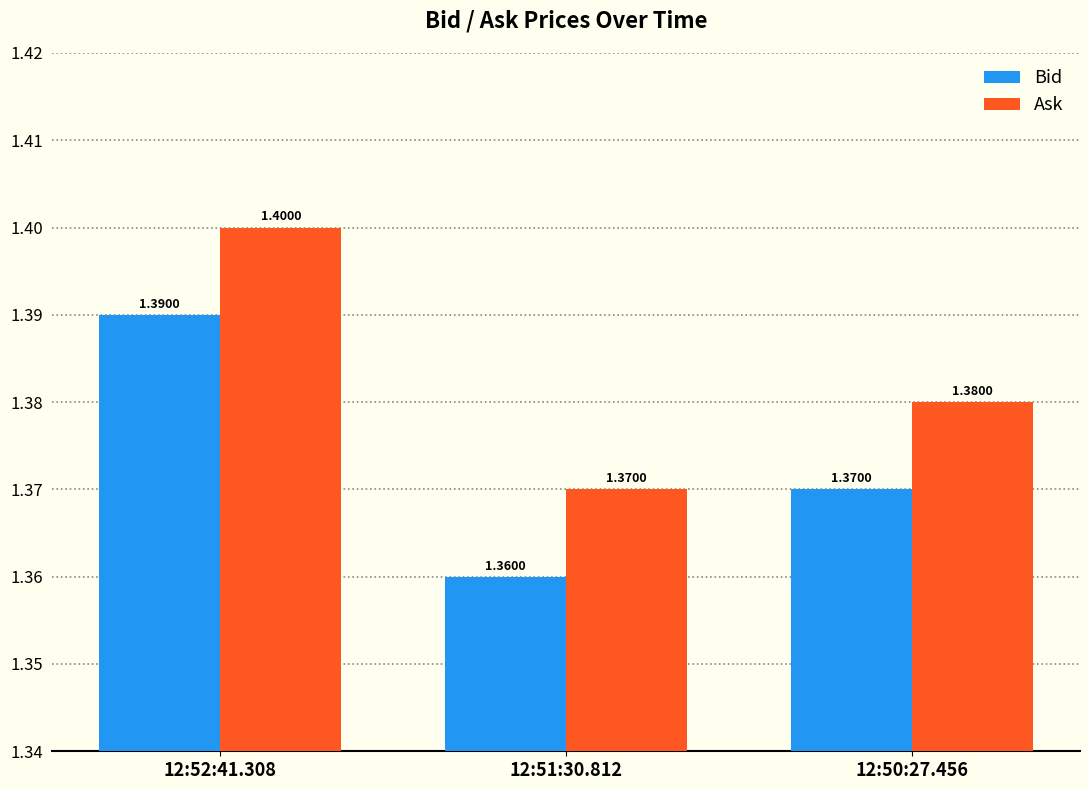

What is the label of the 1st bar from the right?

12:50:27.456